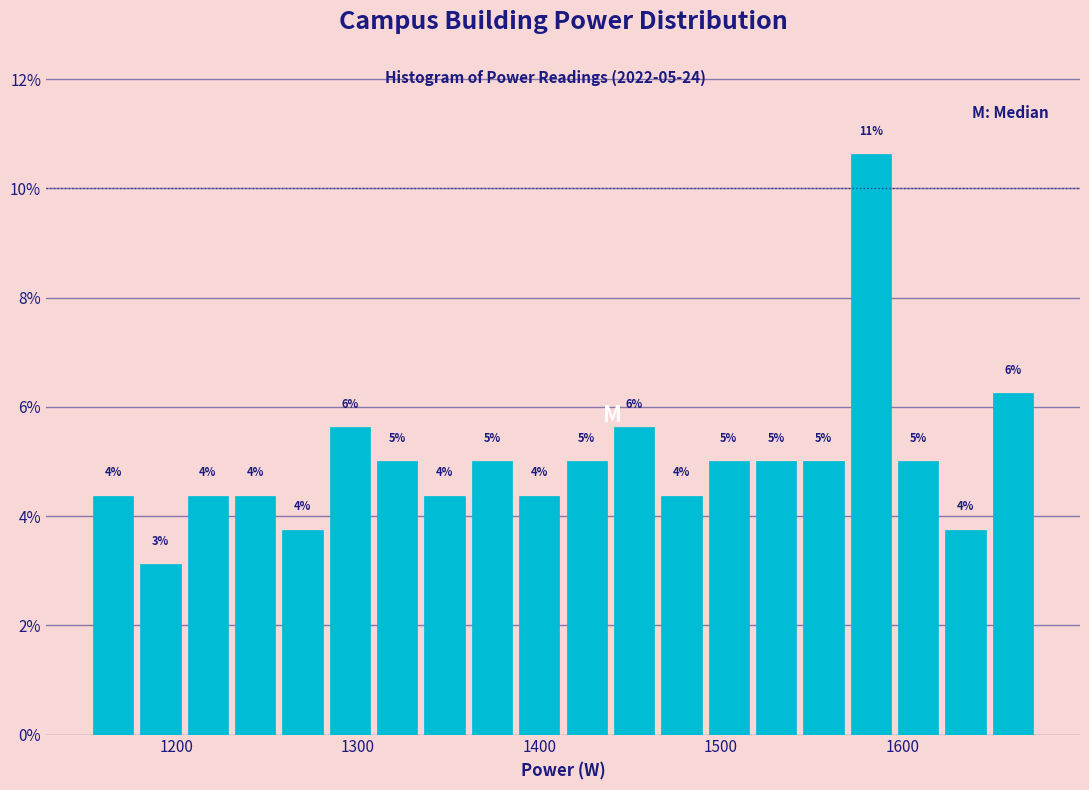

Read against the x-axis, roughly where is the centre of the tallest bar?

1580